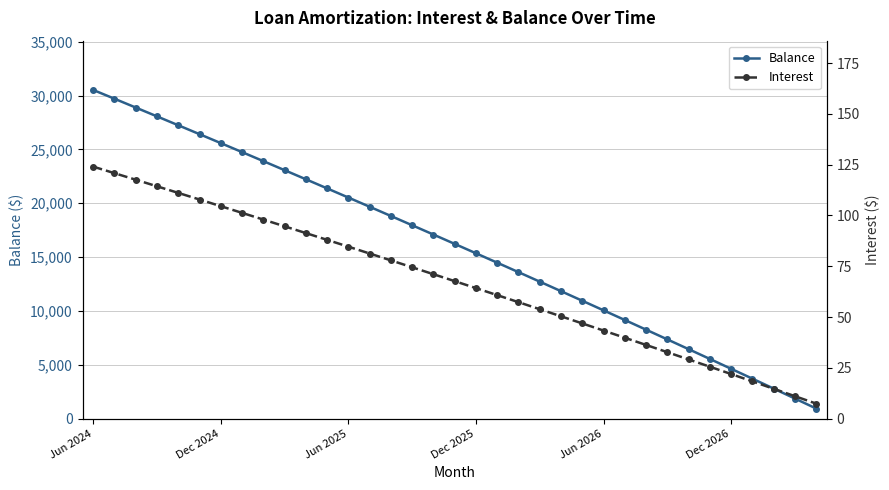

True or false: Balance has more than 2 interior local peaks.

False